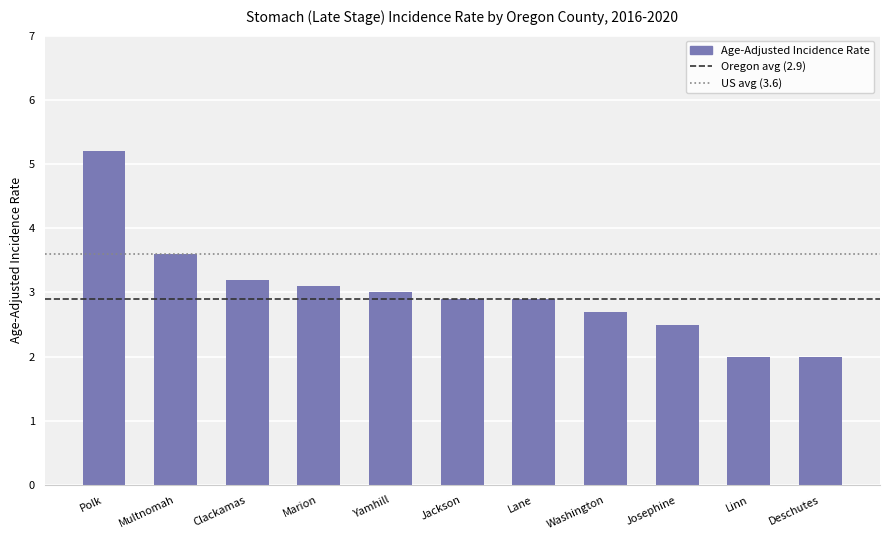

What is the smallest value displayed?

2.0